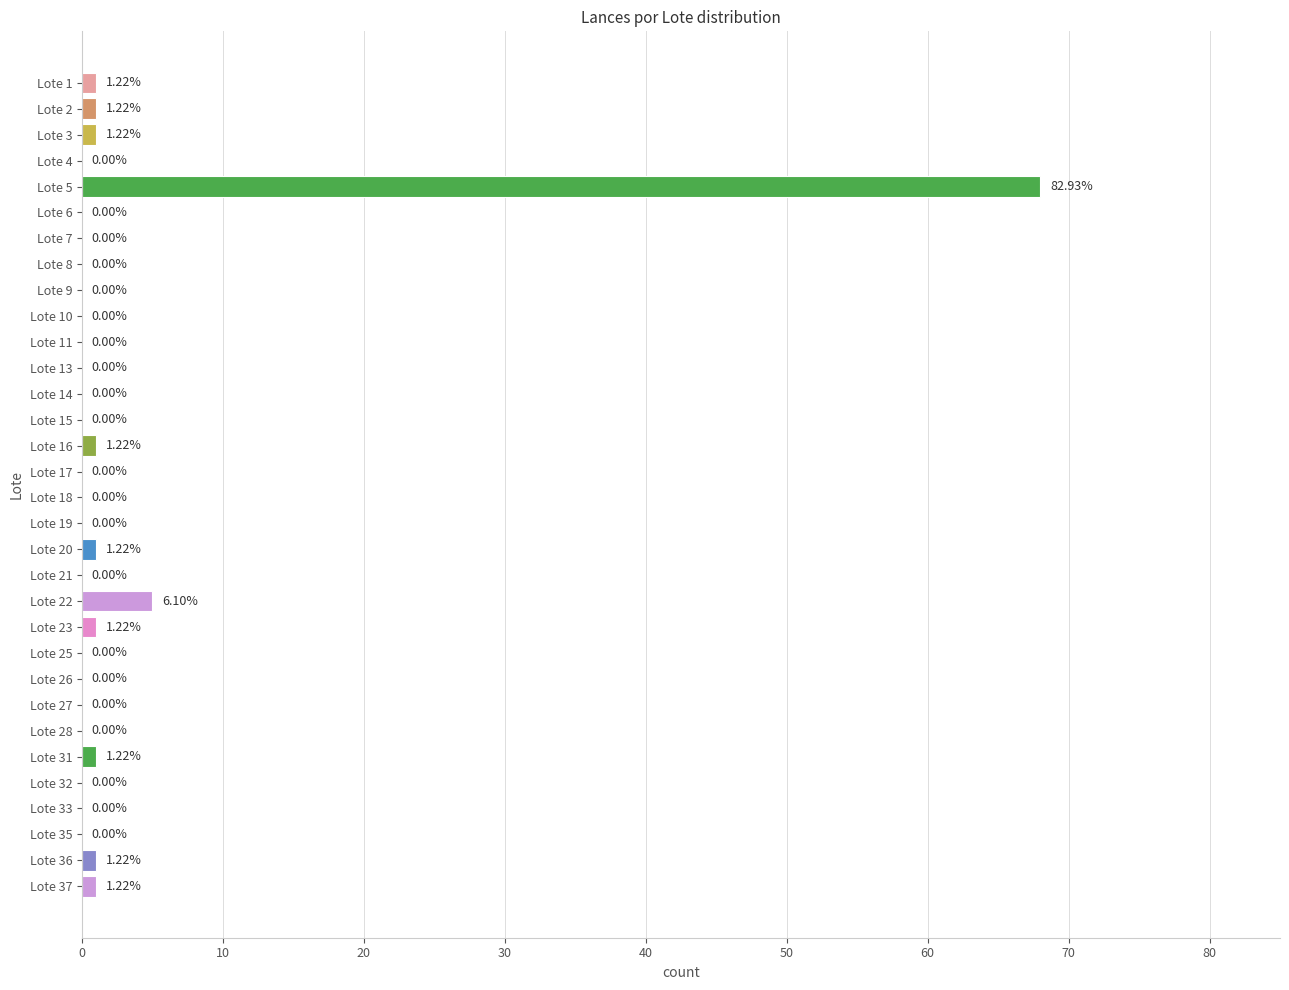

Between Lote 17 and Lote 1, which is larger?

Lote 1